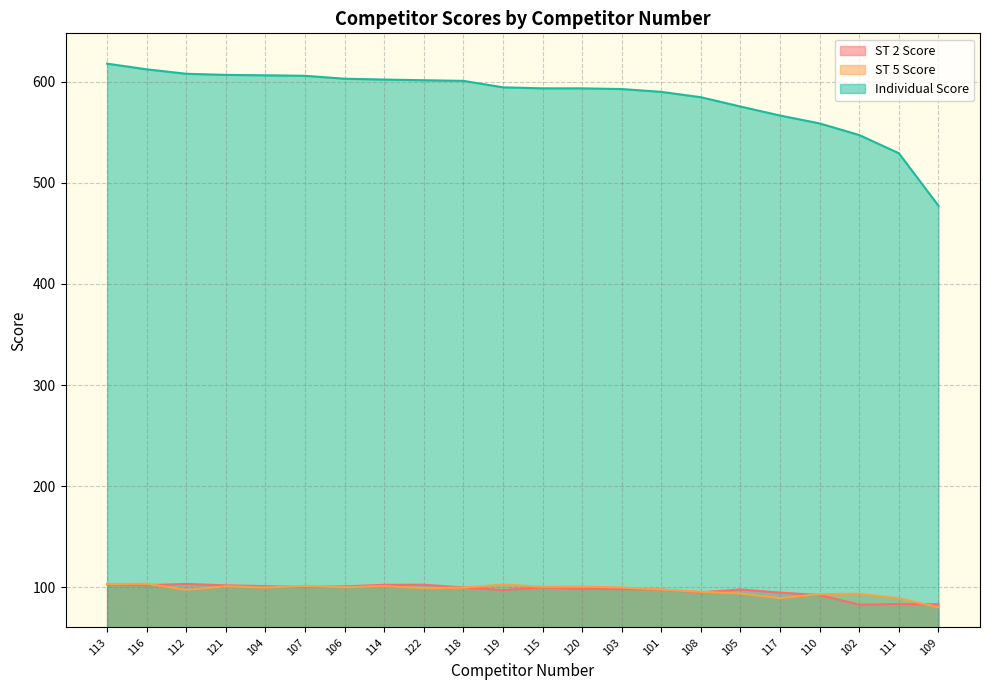

Does the chart have visible grid lines?

Yes